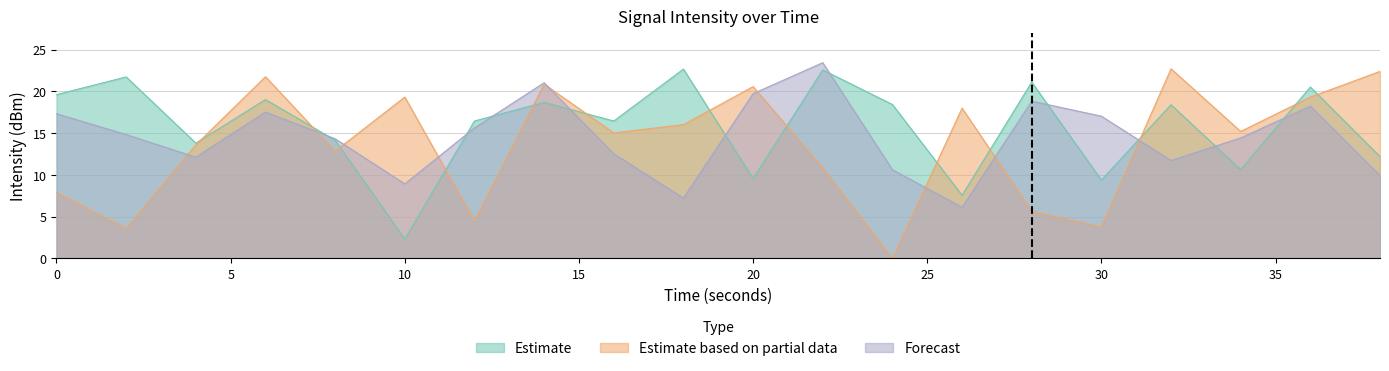

Which series has the largest total across all categories?

Estimate